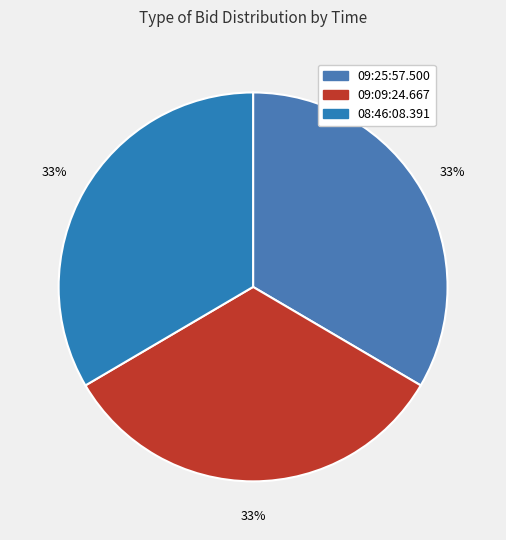

Which slice is the smallest?

09:09:24.667